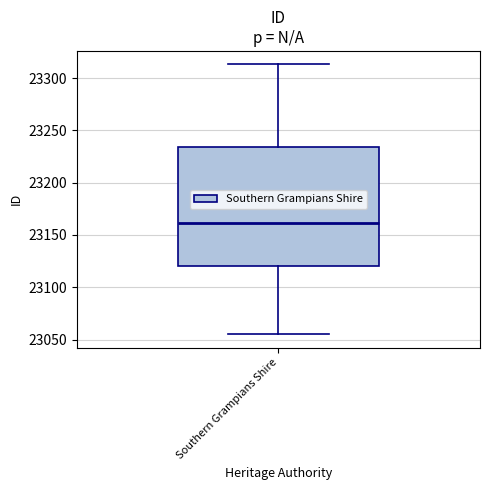

Where is the upper edge of the box for Southern Grampians Shire on the y-axis? The values are not printed on the chart, so give them approximately, as read against the axis.

23235